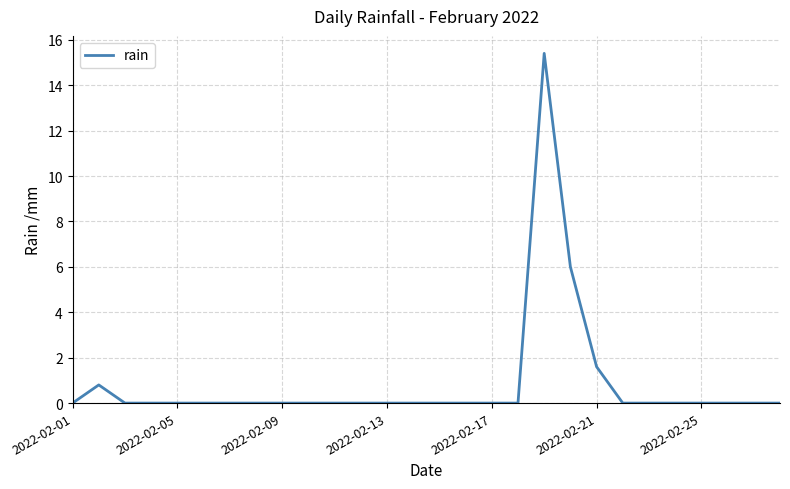

What is the difference between the maximum and minimum values?

15.4